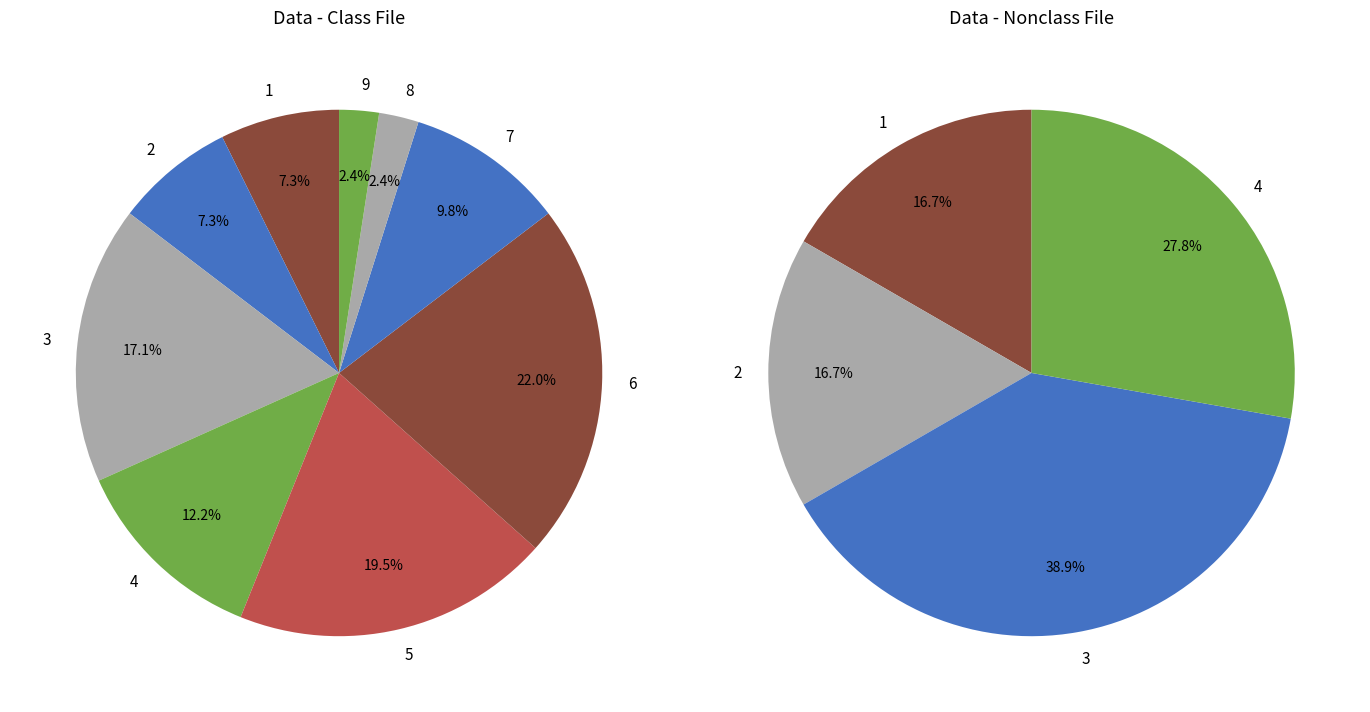

Which has a higher value, 6 or 7?

6